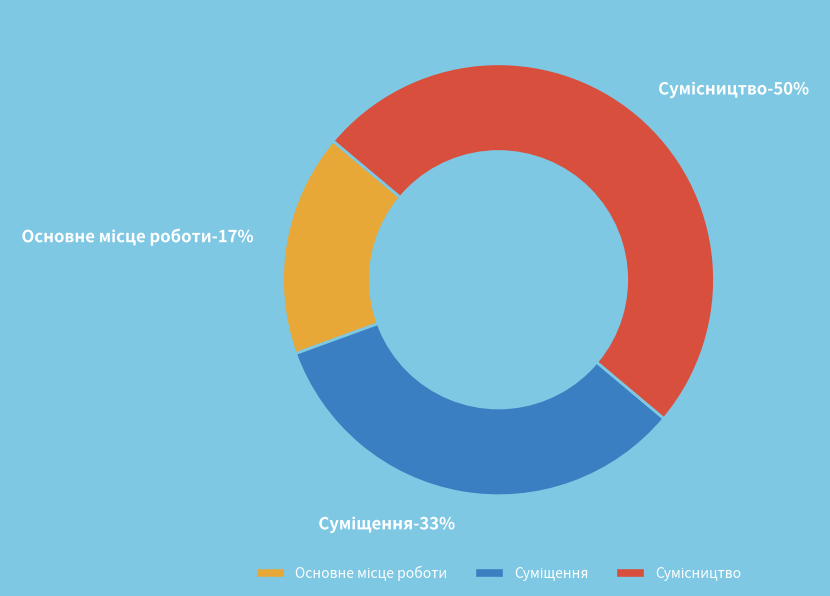

What is the ratio of the value at Суміщення to the value at Сумісництво?

0.7